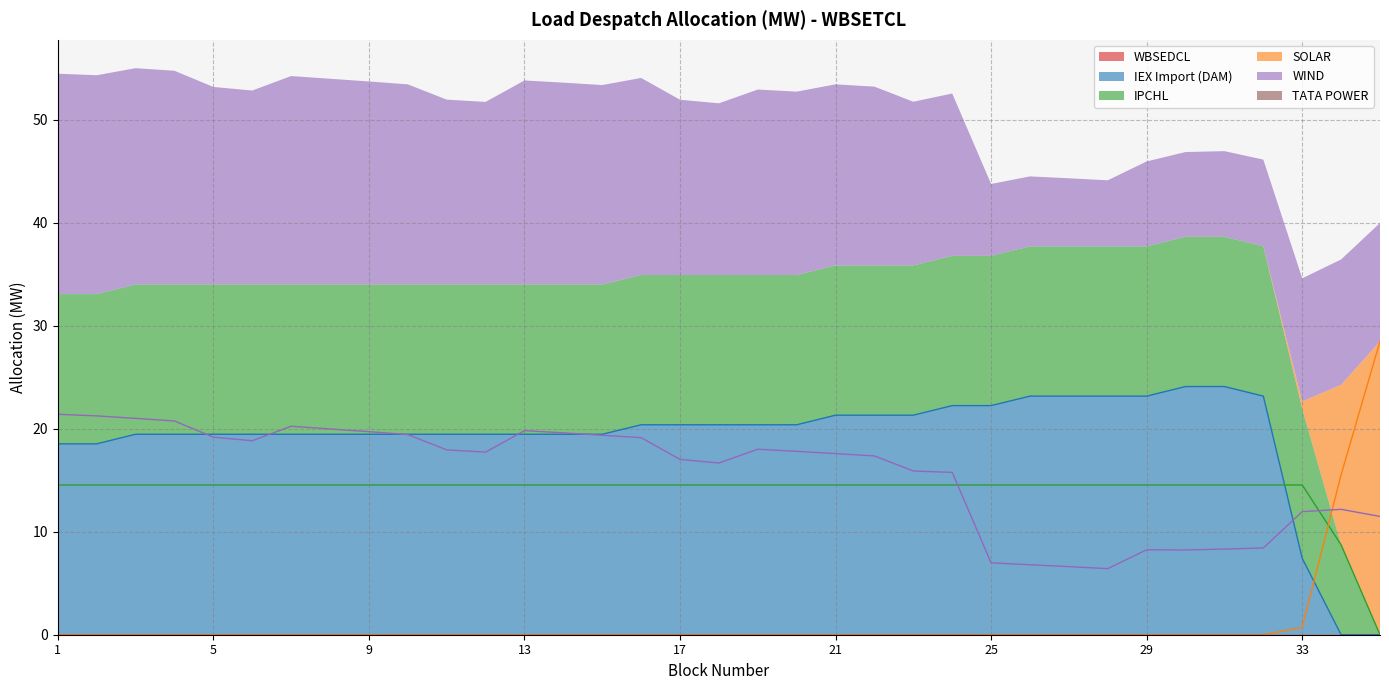

What value does the IEX Import (DAM) series have at 23?

21.3